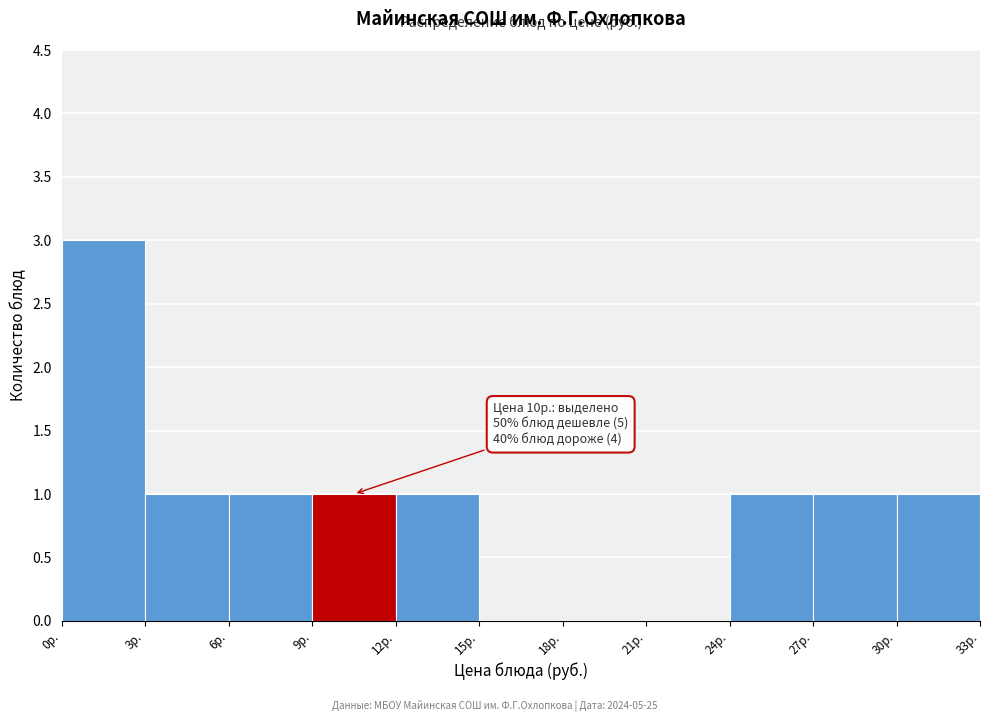

Which range on the x-axis has the tallest bar?

0 to 3